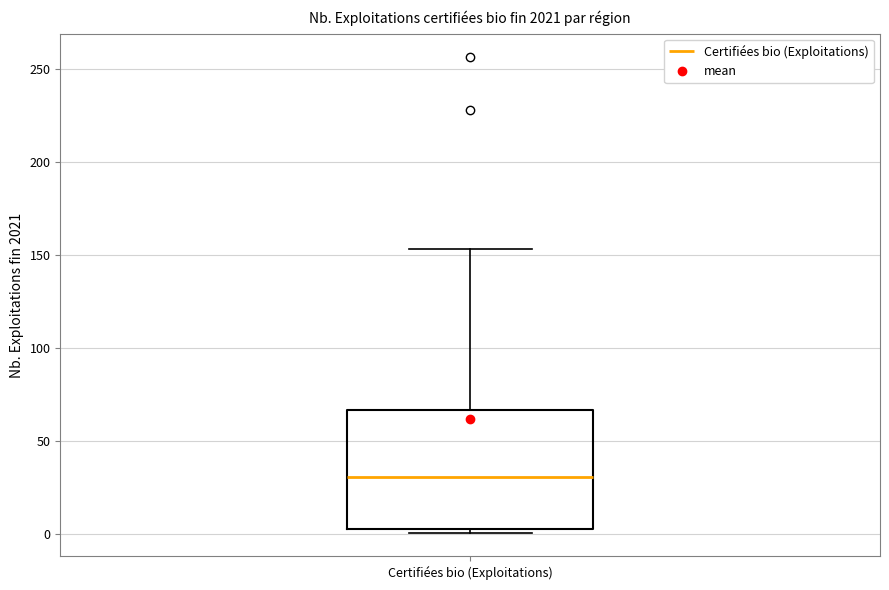

Transcribe this box plot: give where the median line is, the range the box spans, and where the two whiskers end, as read against the y-axis. The values are not printed on the chart, so give them approximately, as read against the axis.

median 30, box 5 to 65, whiskers 0 to 155